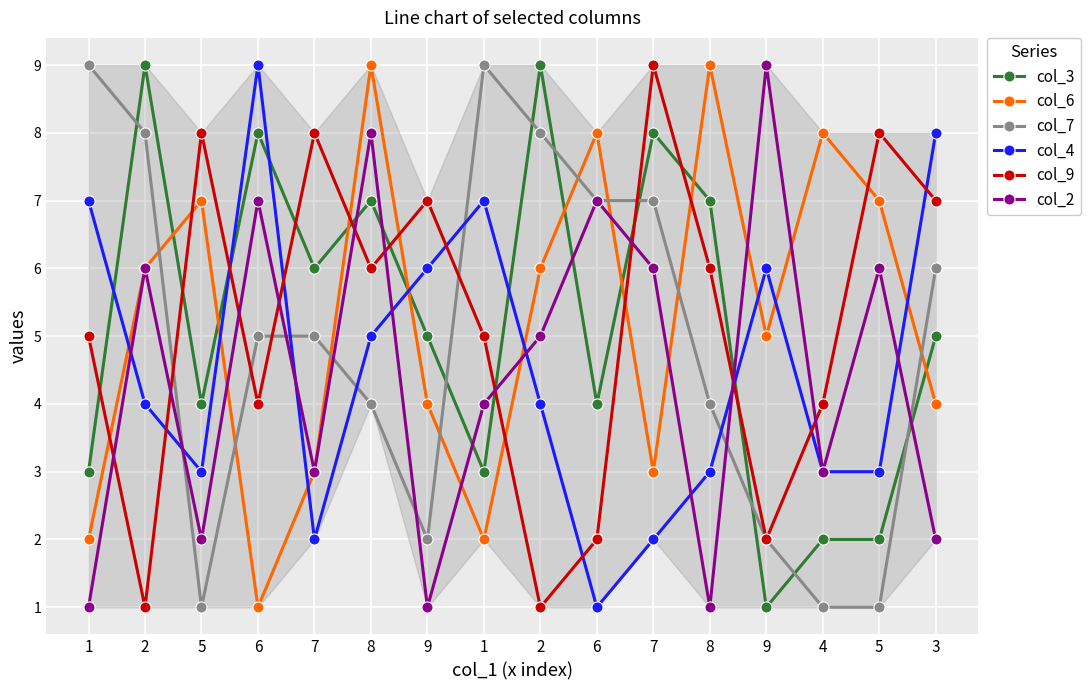

List the series in order of their peak value, lowest first.

col_3, col_6, col_7, col_4, col_9, col_2